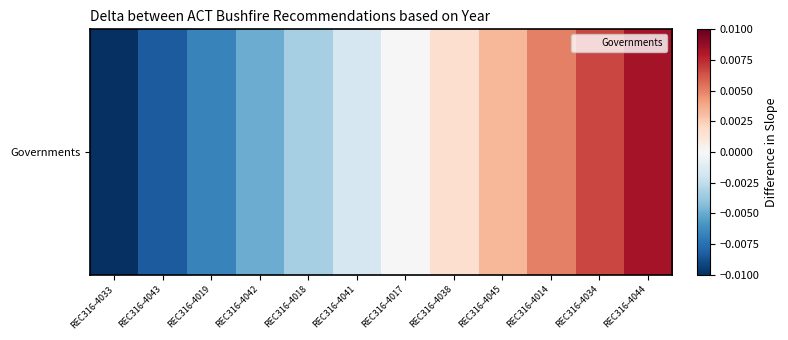

Count the number of values greater than 0.

5